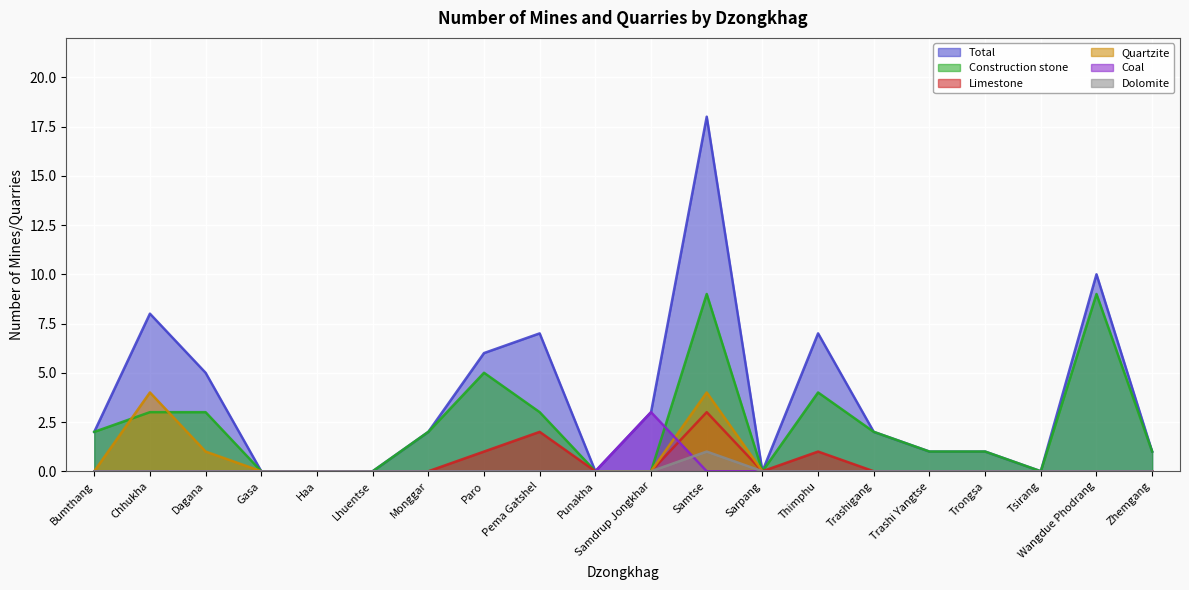

Which label corresponds to the smallest value in the chart?

Gasa